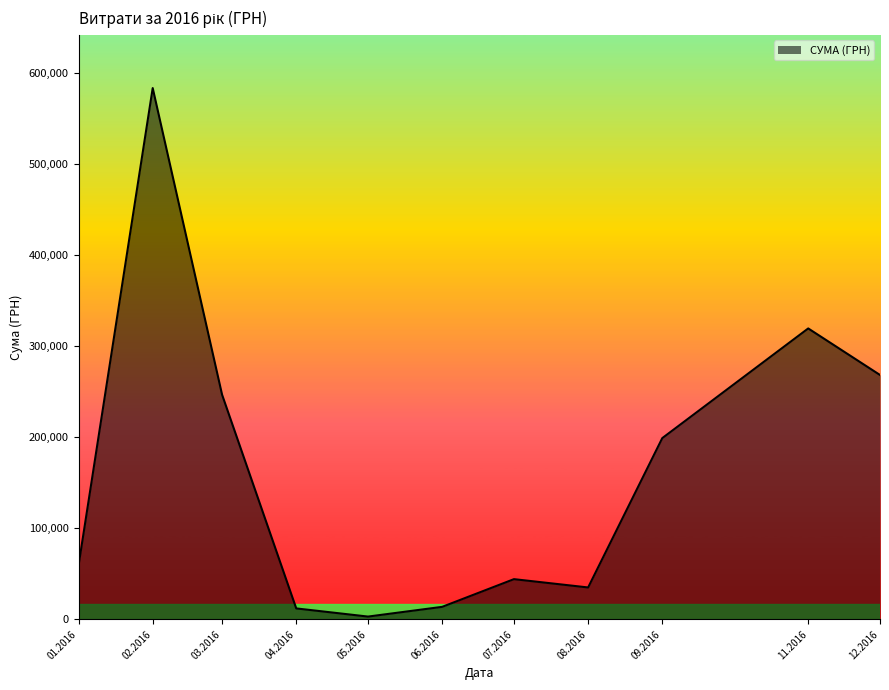

What is the average value?

162301.0